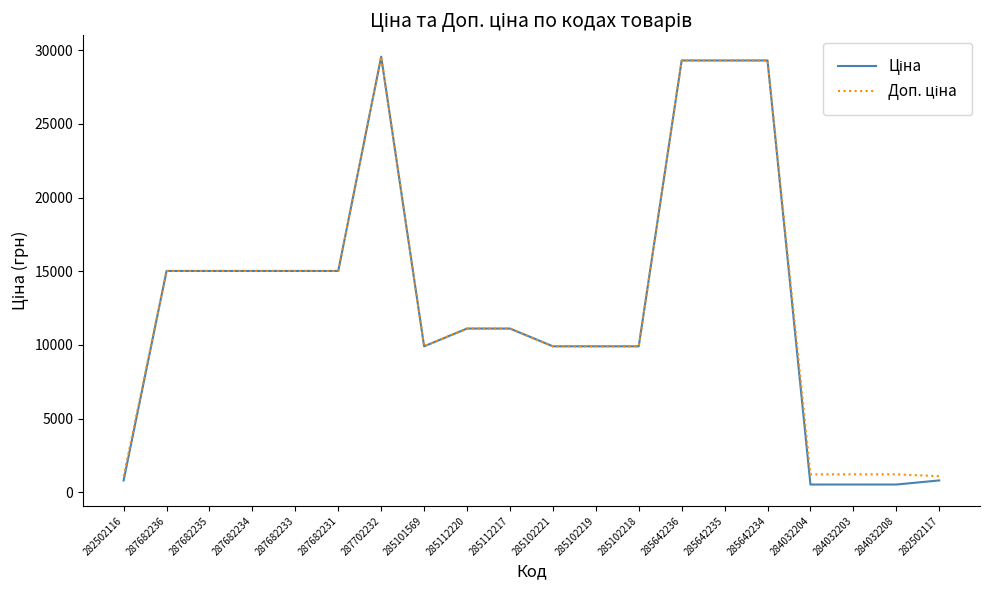

How many lines are shown in the chart?

2